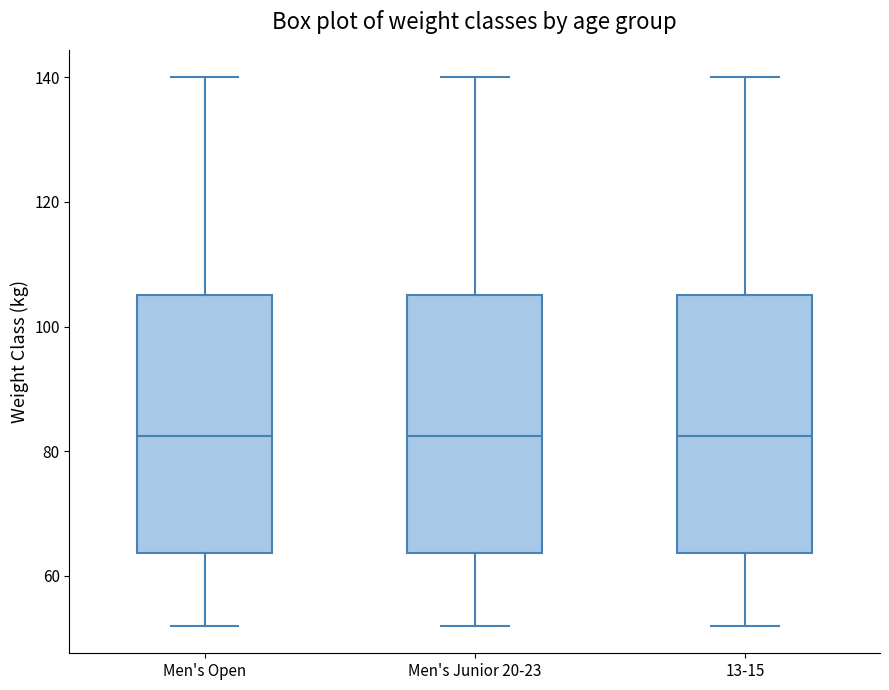

Where does the upper whisker of the box for 13-15 end on the y-axis? The values are not printed on the chart, so give them approximately, as read against the axis.

140